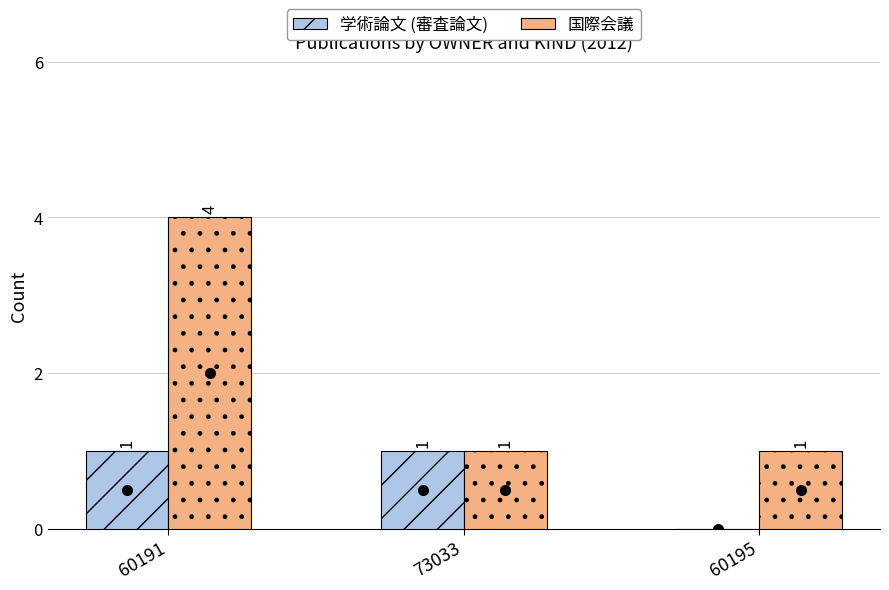

Reading left to right, what are all the values shown in this chart?

学術論文 (審査論文): 1	1	0
国際会議: 4	1	1